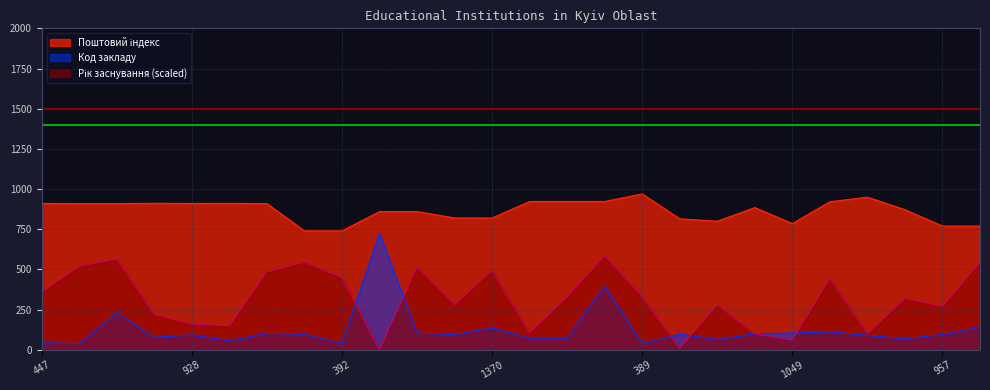

What is the sum of the Поштовий індекс values at 387 and 998?

1795.0